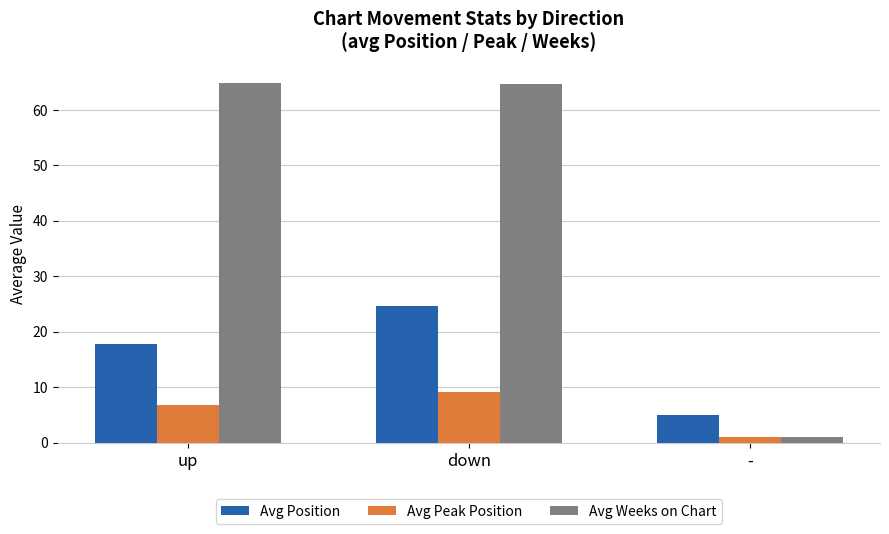

At which label does Avg Weeks on Chart reach its minimum?

-